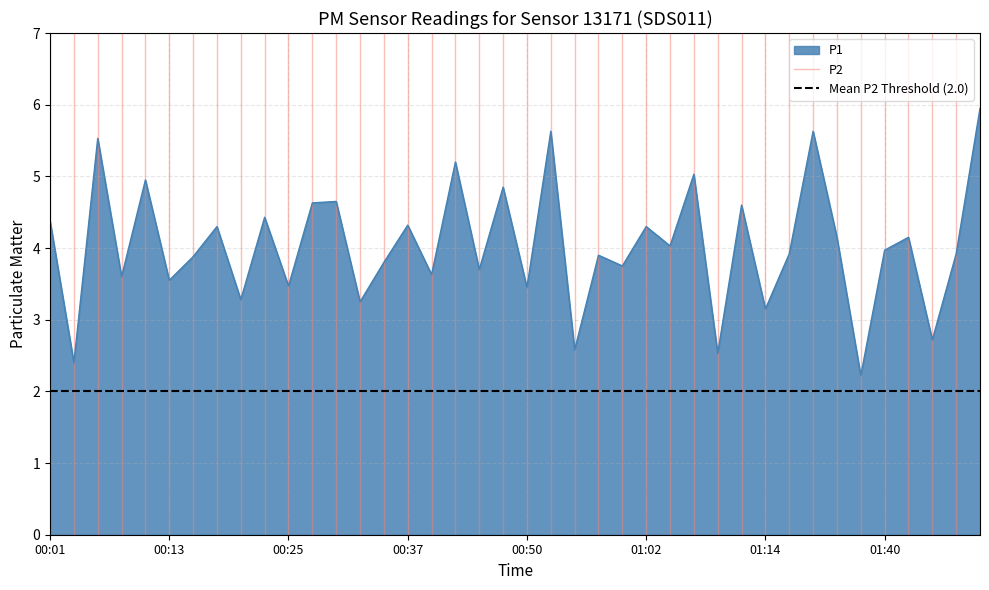

What is the value of the Mean P2 Threshold (2.0) point at the 1st from the left?

2